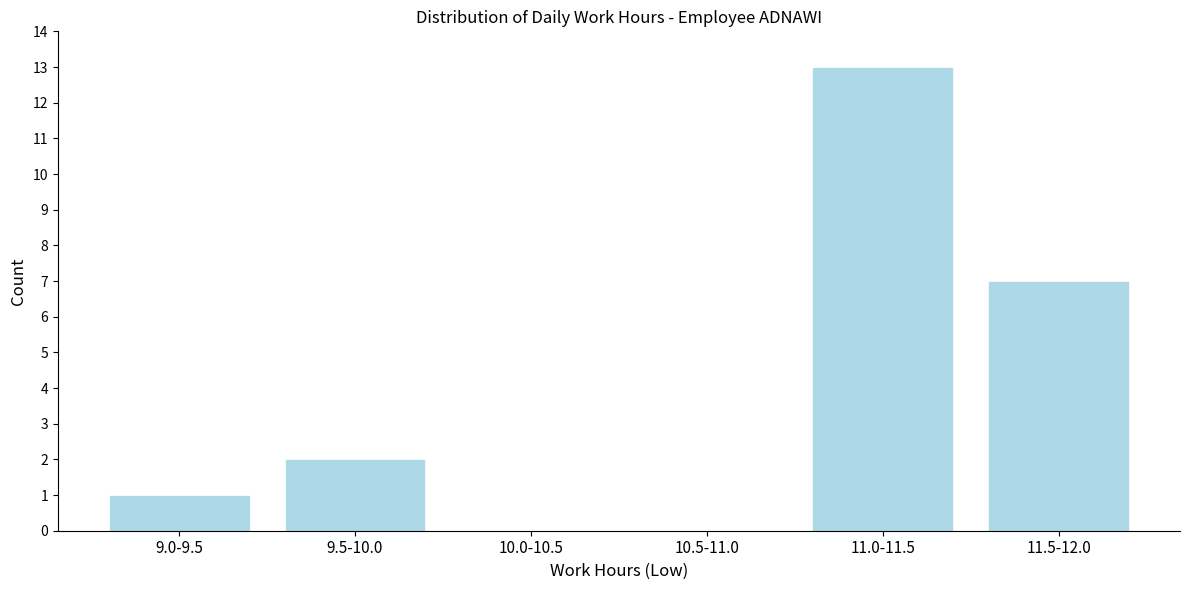

Reading left to right, what are all the values shown in this chart?

9.0-9.5=1	9.5-10.0=2	10.0-10.5=0	10.5-11.0=0	11.0-11.5=13	11.5-12.0=7